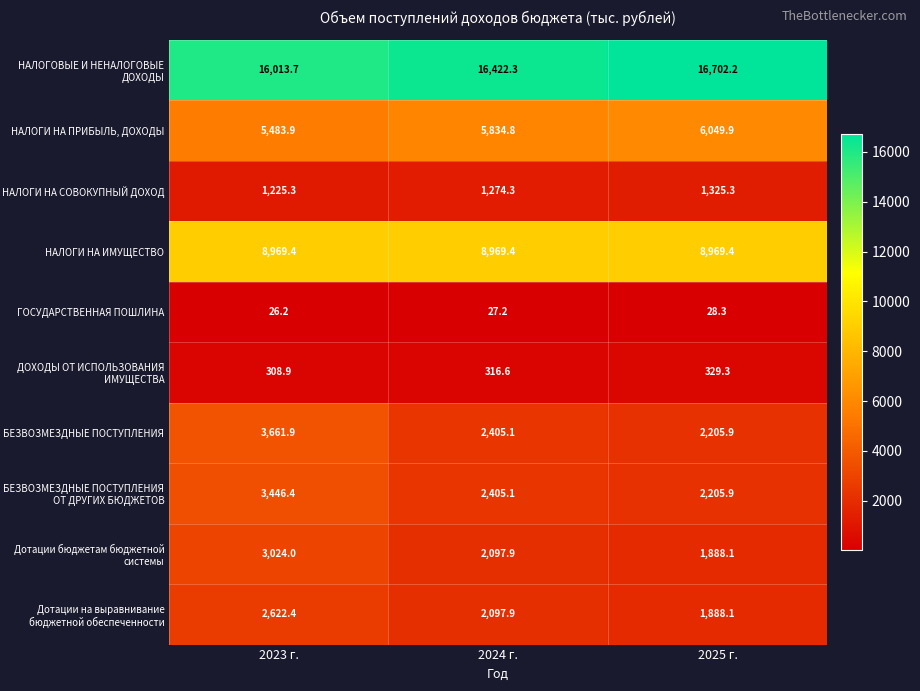

The БЕЗВОЗМЕЗДНЫЕ ПОСТУПЛЕНИЯ ОТ ДРУГИХ БЮДЖЕТОВ series shows 3242.2 at 2025 г.. True or false?

False